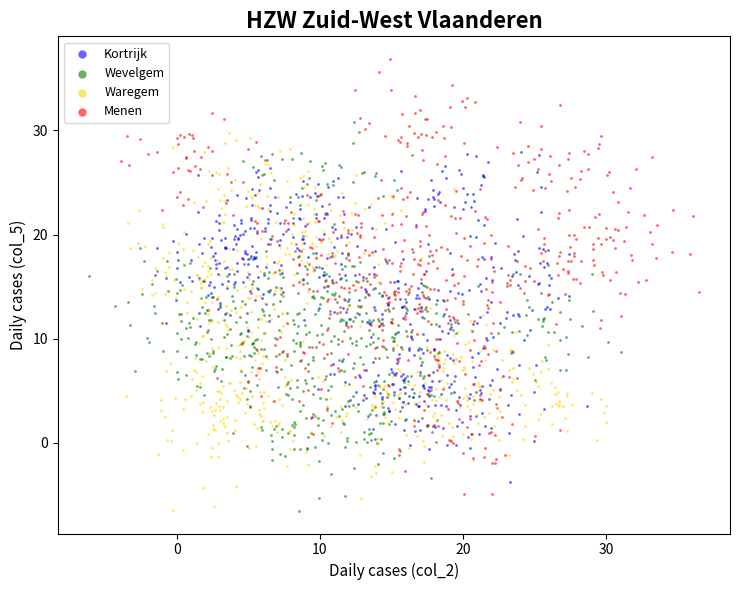

Which series has the widest spread of Y values?

Menen